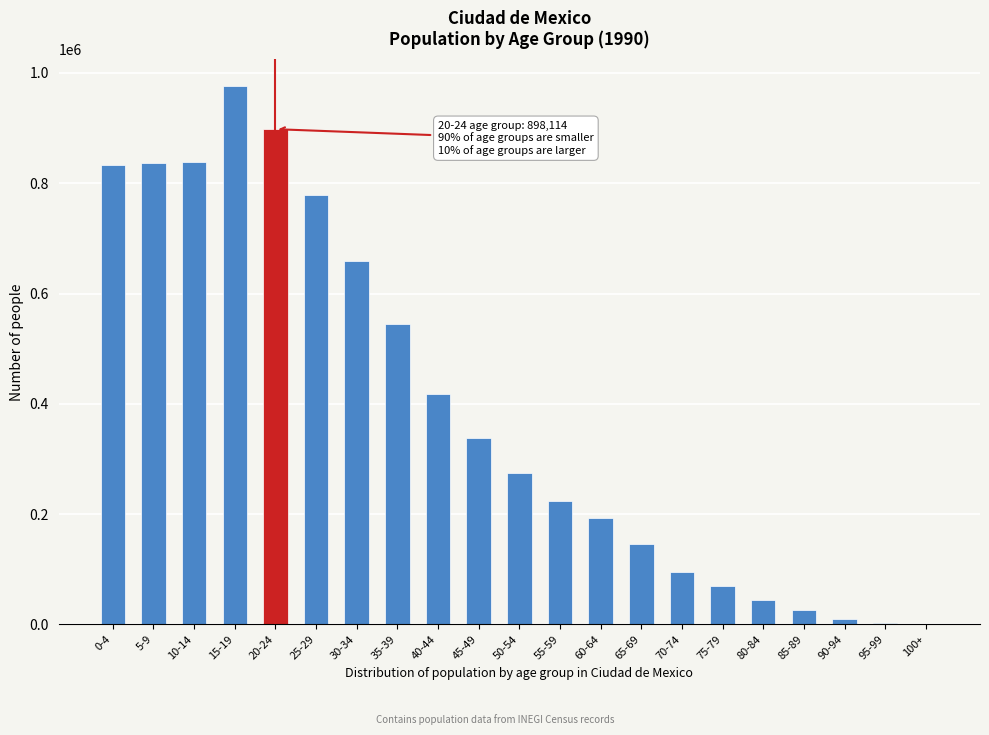

At which category does the chart reach its peak across all series?

15-19